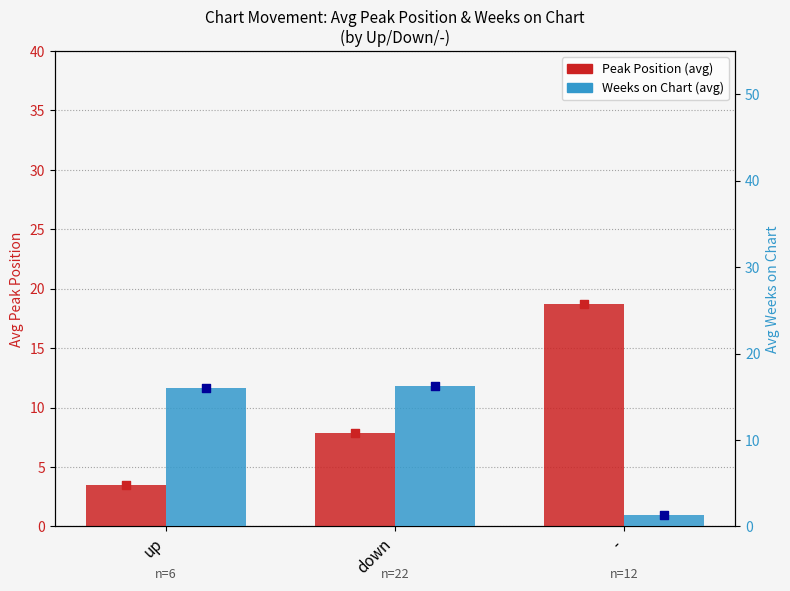

At which category is the sum across all series the highest?

down